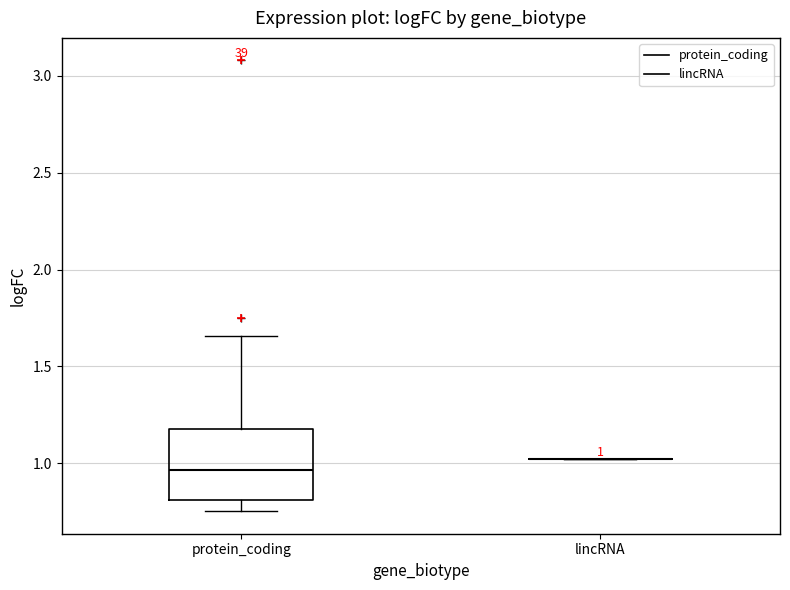

Which box is the tallest, from its lower edge to its upper edge?

protein_coding